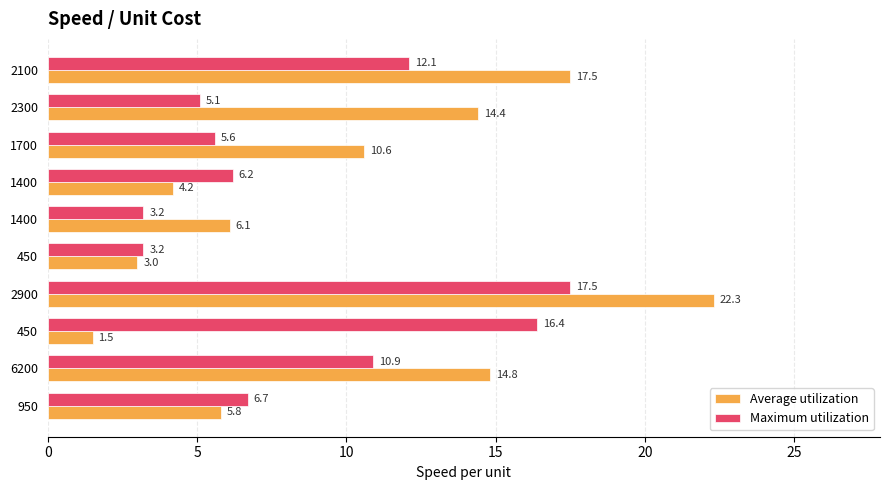

How many data points in Average utilization are less than 10?

5